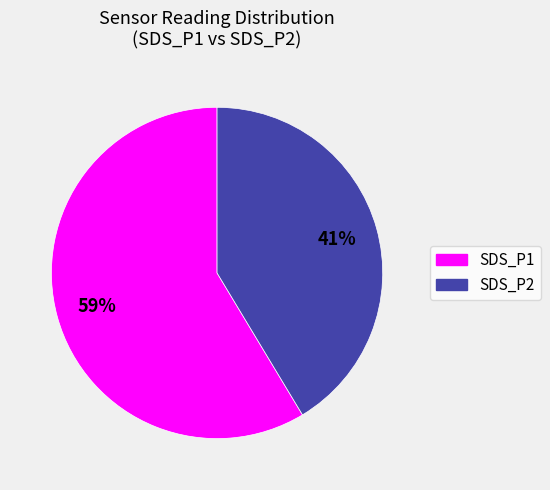

Is it true that SDS_P1 is 73% of the pie?

False